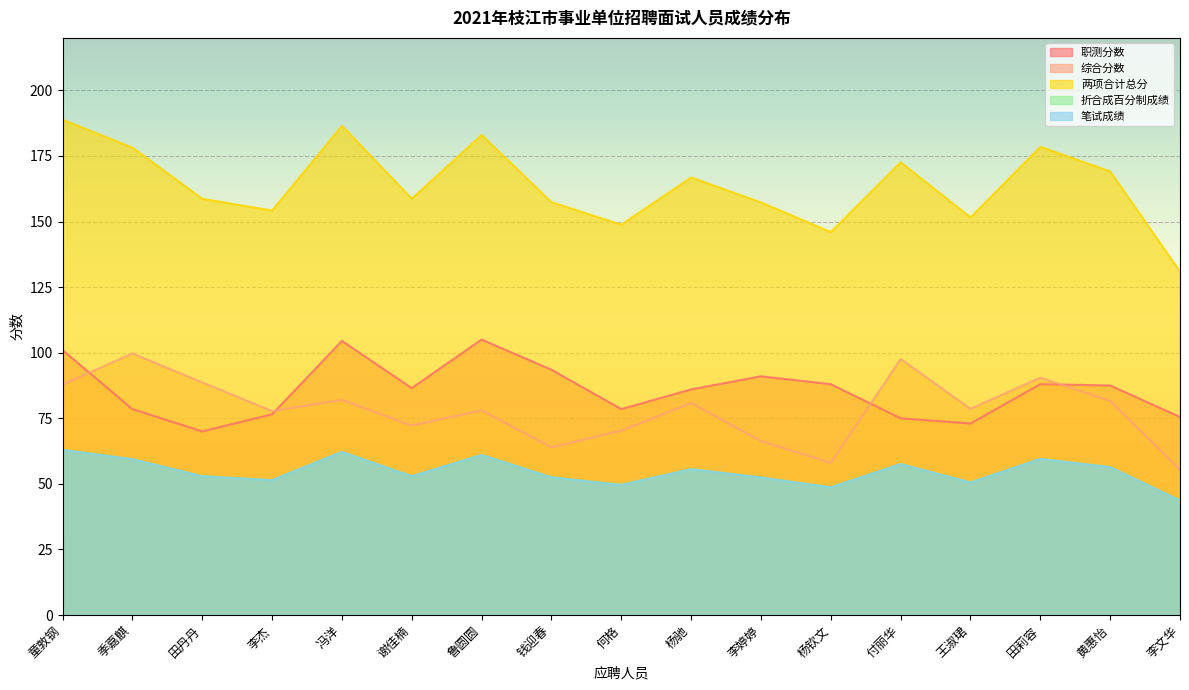

What are all the series names shown in the legend?

职测分数, 综合分数, 两项合计总分, 折合成百分制成绩, 笔试成绩